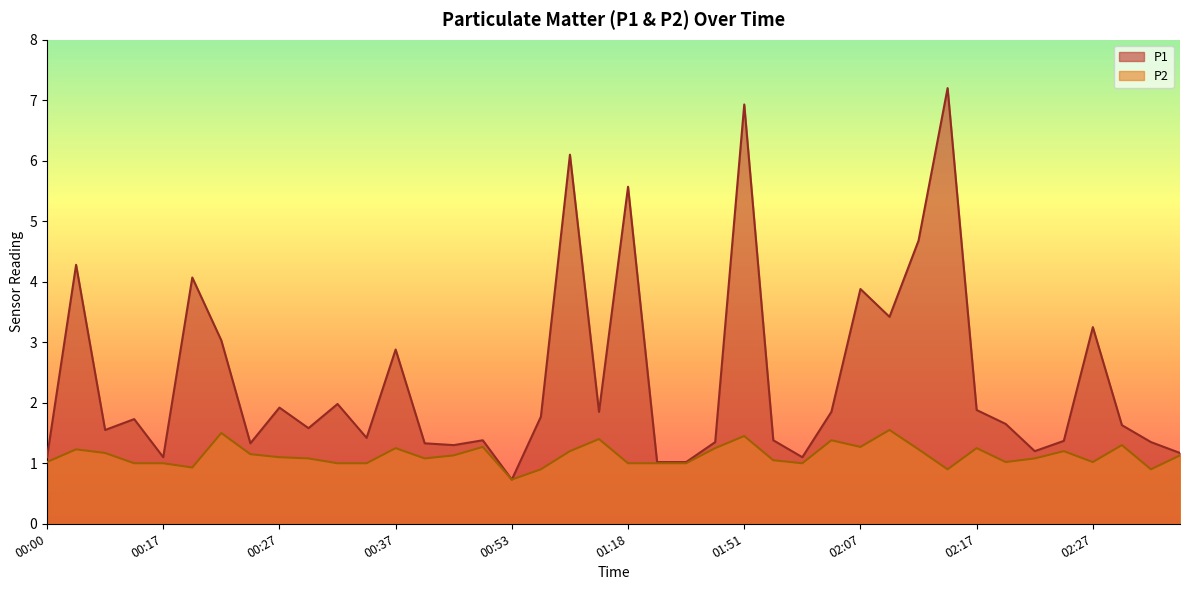

At which label does P2 first exceed 1?

00:00